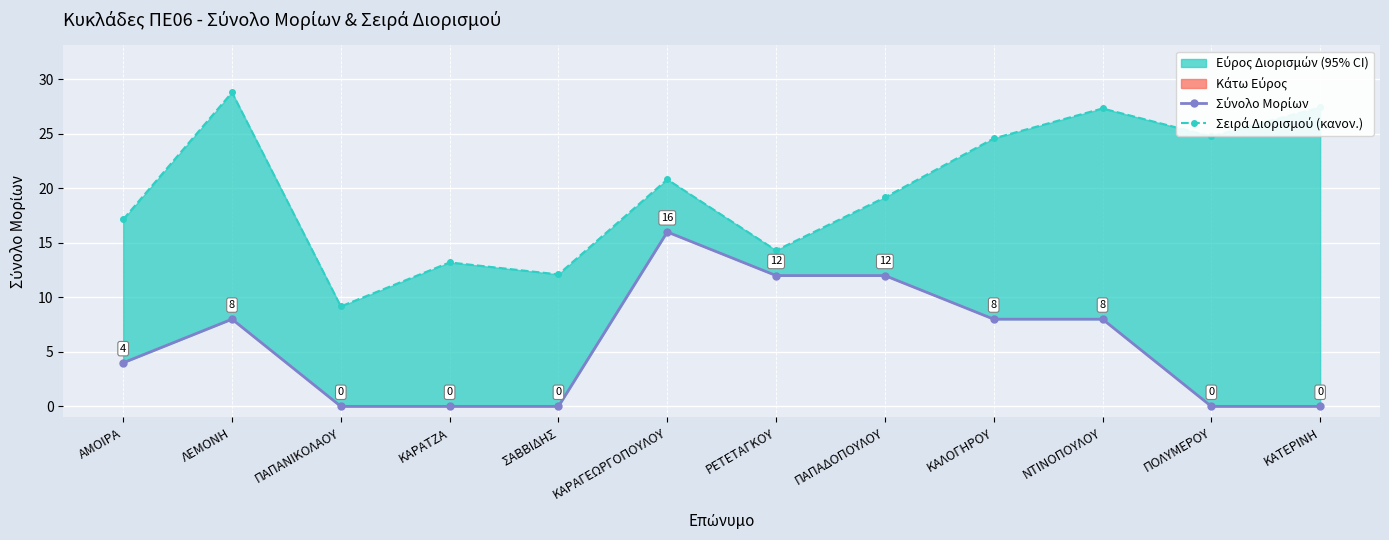

Is it true that Σειρά Διορισμού (κανον.) equals 7.3 at ΚΑΡΑΤΖΑ?

False